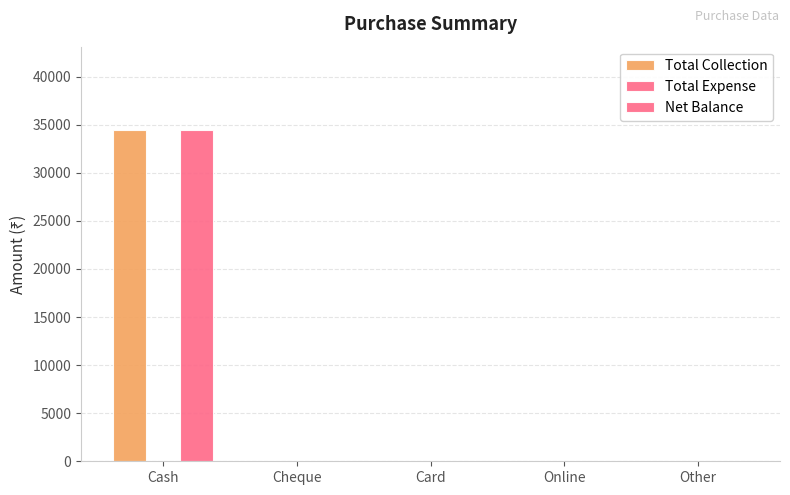

What is the total value across all series at Cash?

69000